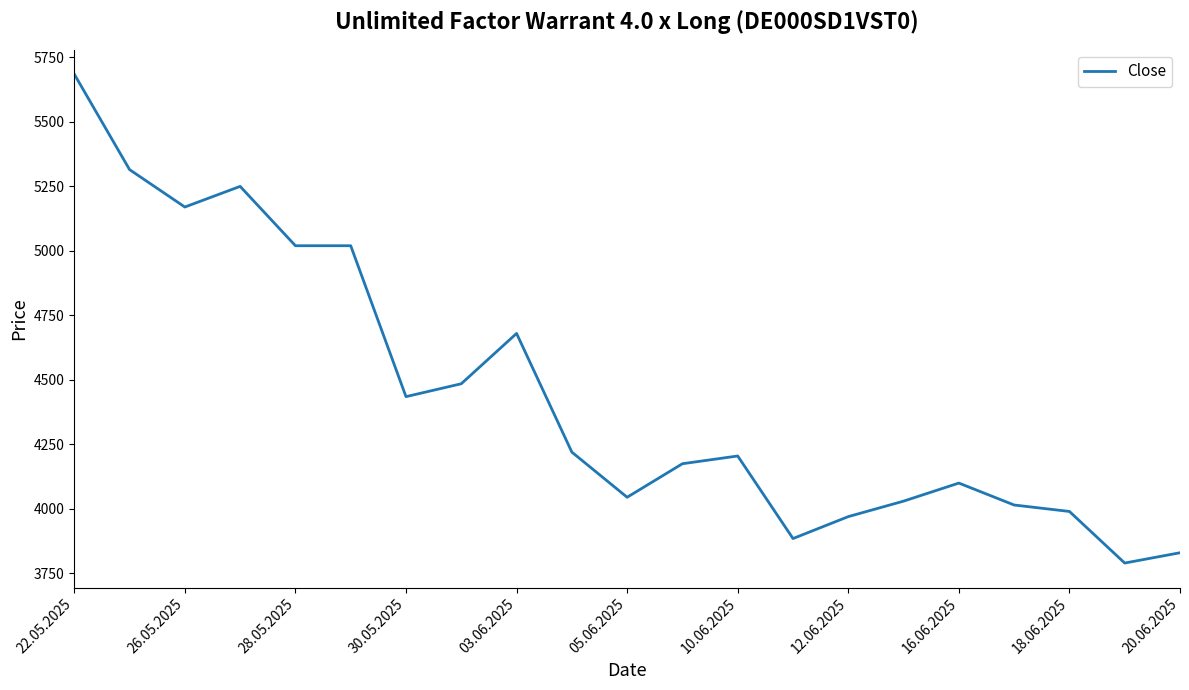

What is the smallest value displayed?

3790